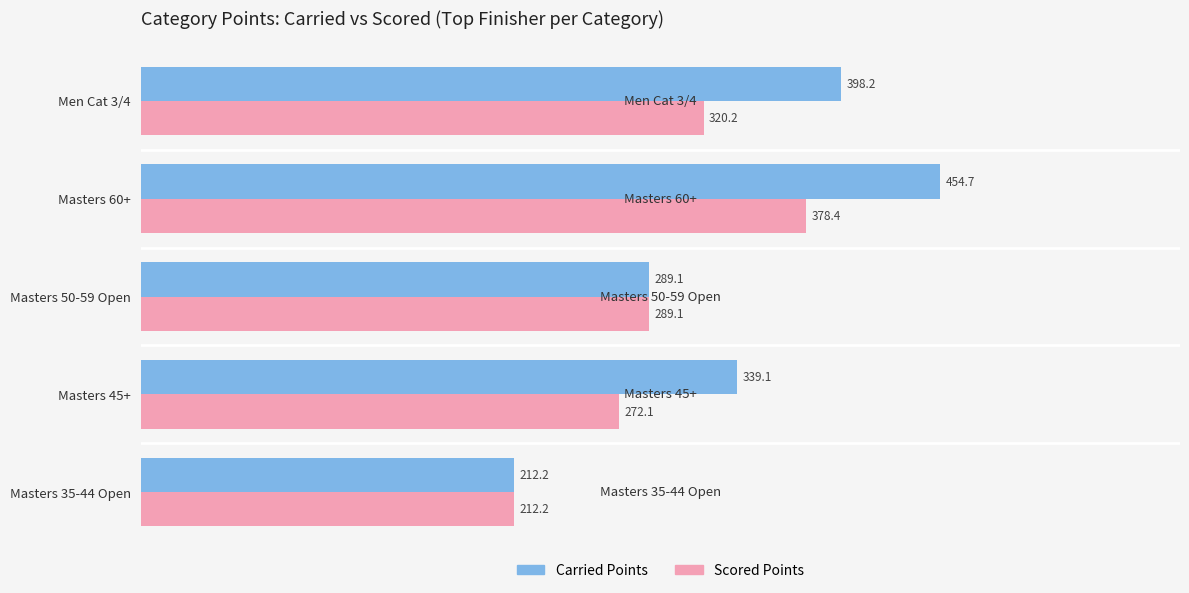

What is the difference between the Carried Points values at Masters 50-59 Open and Masters 60+?

165.6